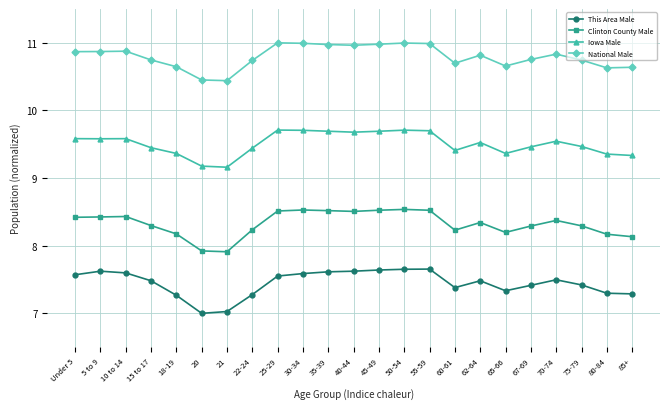

What is the minimum value shown in the chart?

7.0